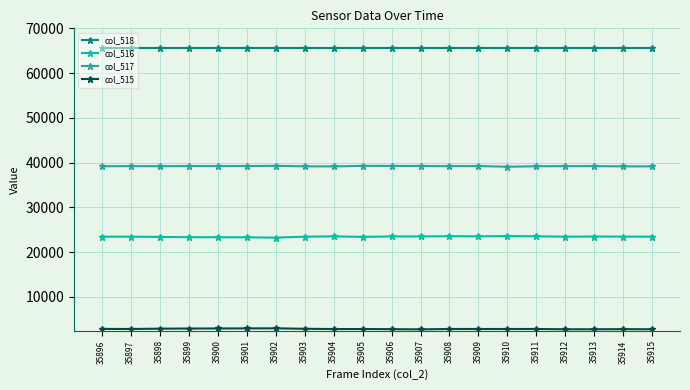

What is the smallest value displayed?

2764